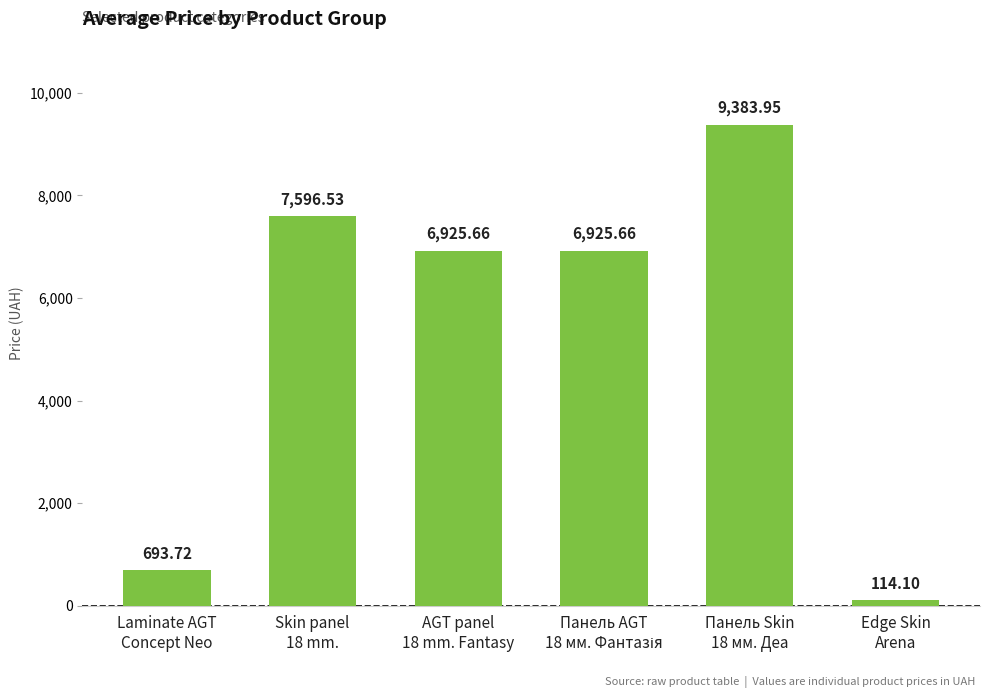

What is the average value?

5273.3